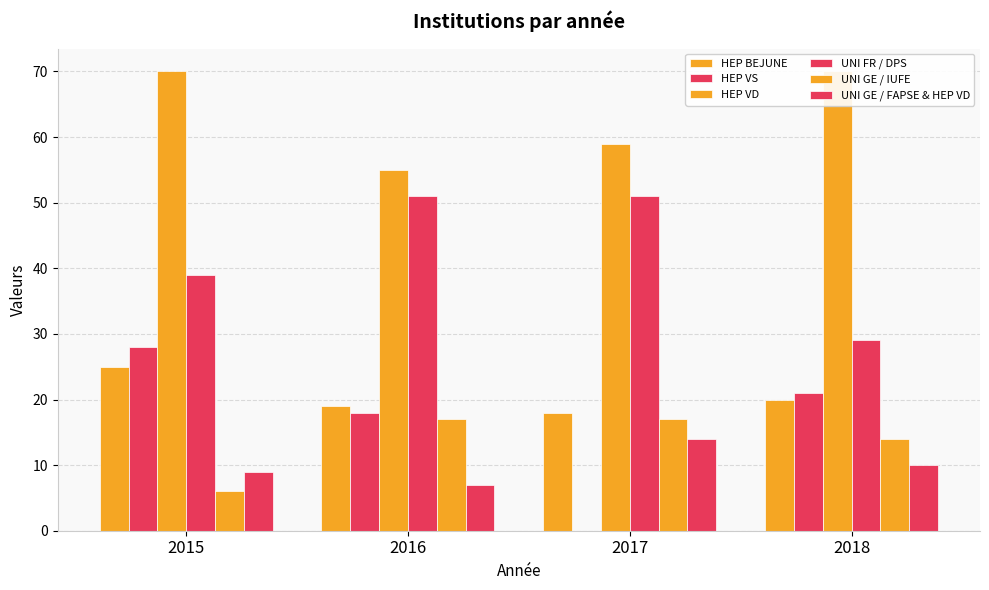

Reading right to left, extract all data points from this chart.

HEP BEJUNE: 20	18	19	25
HEP VS: 21	0	18	28
HEP VD: 70	59	55	70
UNI FR / DPS: 29	51	51	39
UNI GE / IUFE: 14	17	17	6
UNI GE / FAPSE & HEP VD: 10	14	7	9